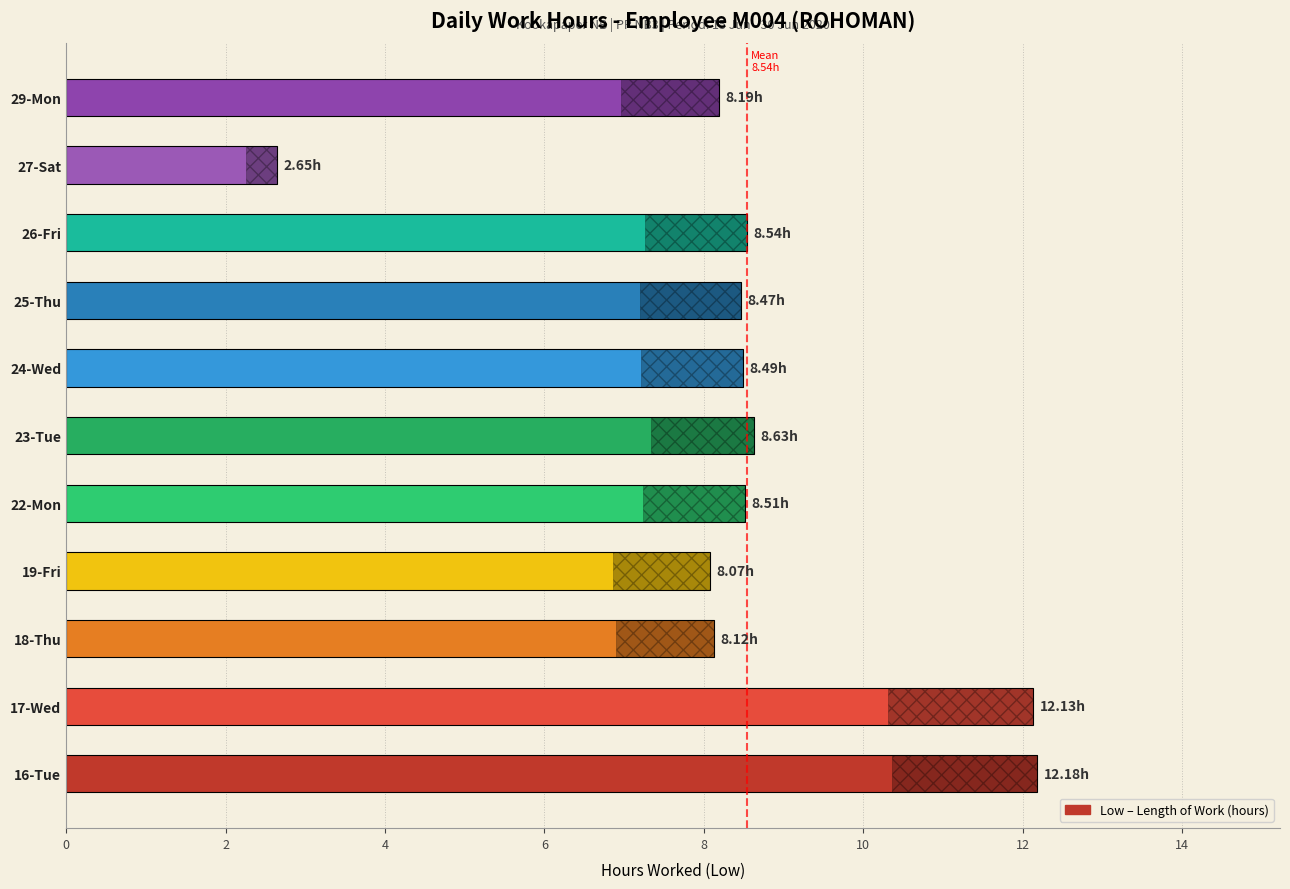

What is the value of the 4th bar from the left?

8.1